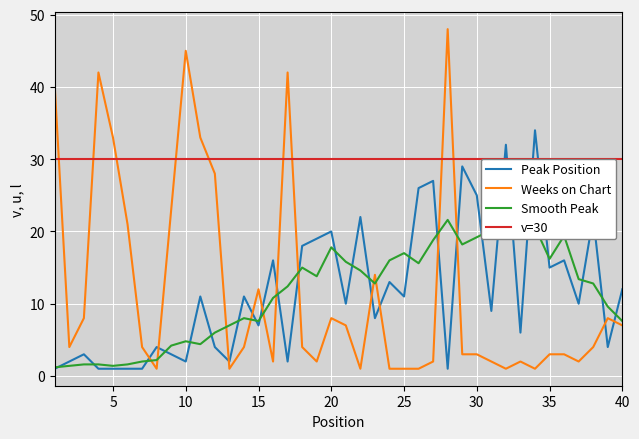

What is the maximum value for Smooth Peak?

21.6